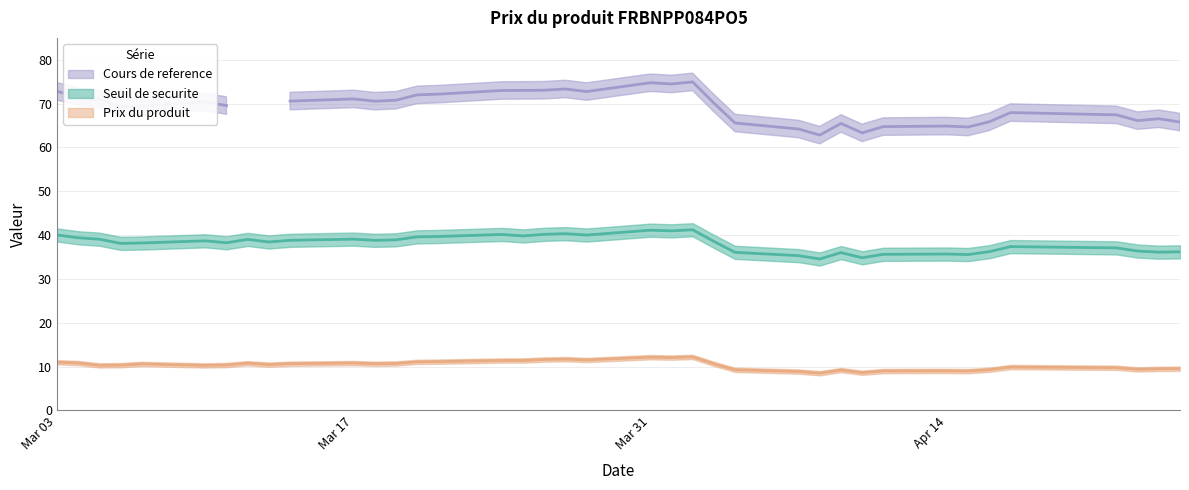

True or false: Cours de reference has more than 1 interior local peaks.

True